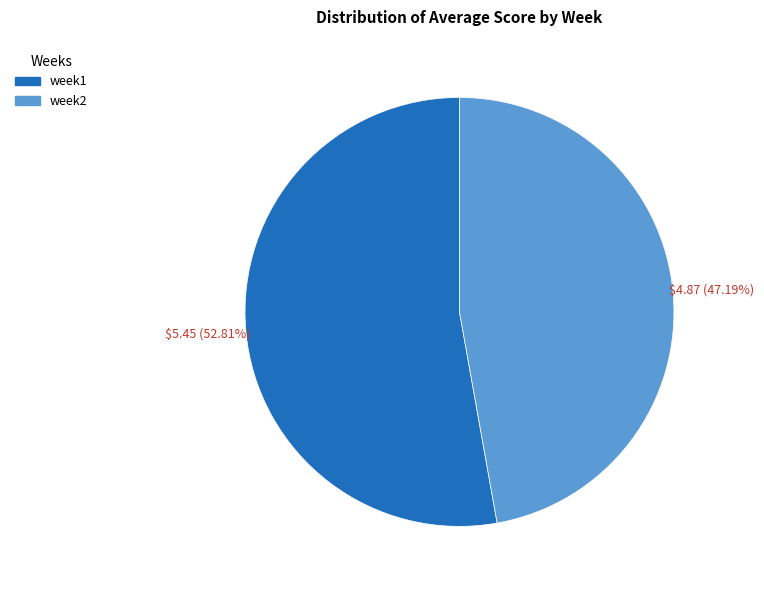

Approximately how many times larger is the value at week2 compared to week1?

0.9